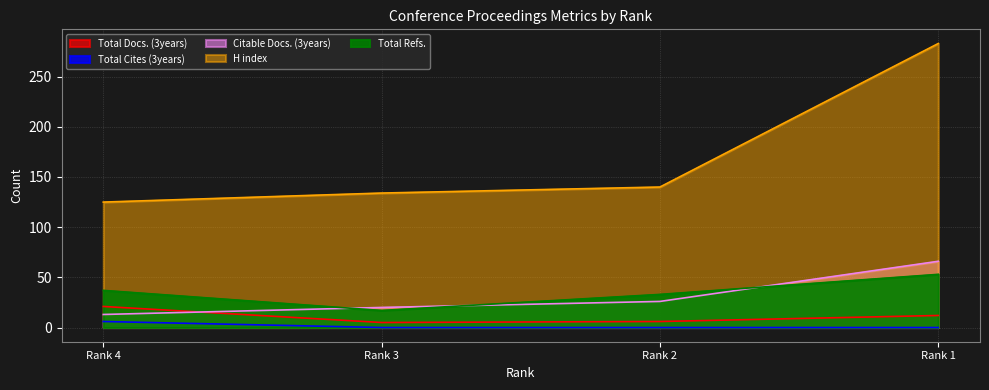

What is the total value across all series at Rank 1?

414